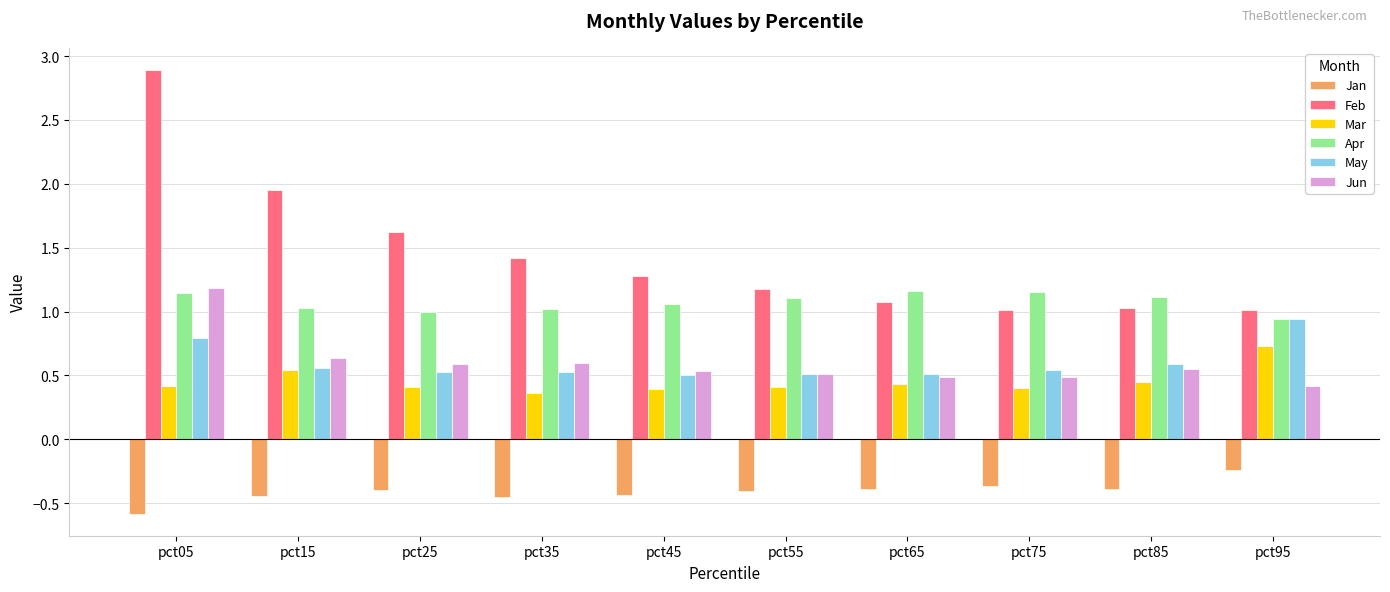

Where is Jan nearest to the value 0?

pct95